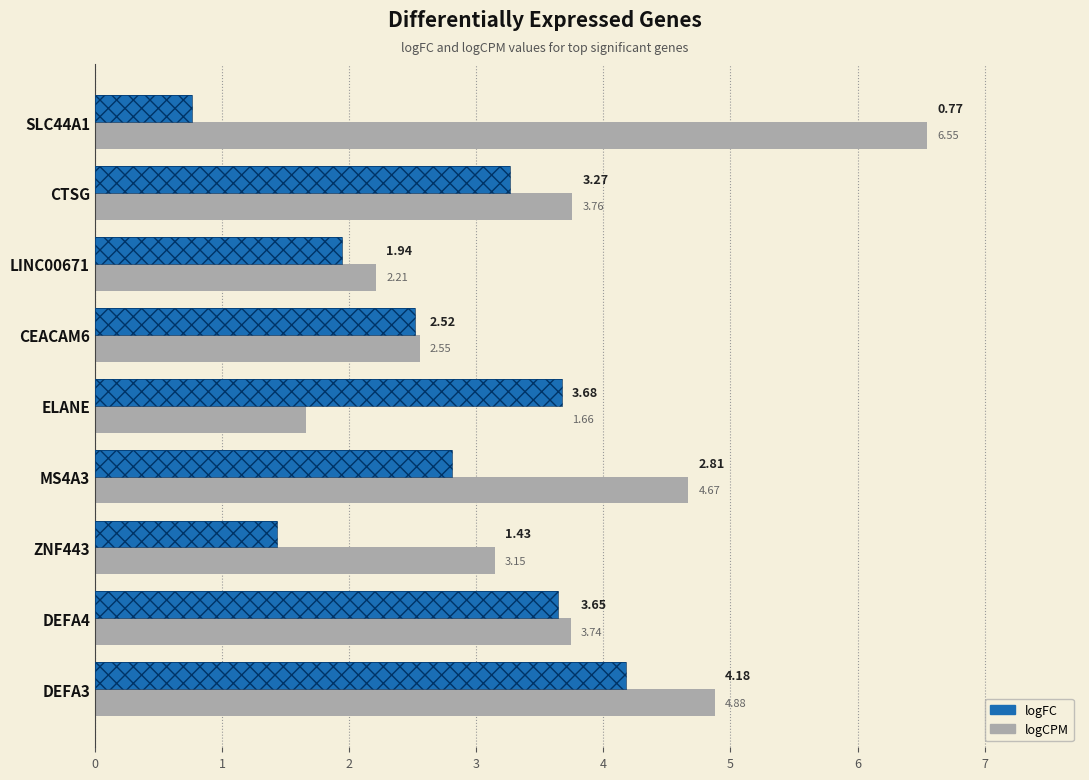

Reading left to right, transcribe all the data shown in this chart.

logCPM: 4.9	3.7	3.1	4.7	1.7	2.6	2.2	3.8	6.6
logFC: 4.2	3.6	1.4	2.8	3.7	2.5	1.9	3.3	0.8